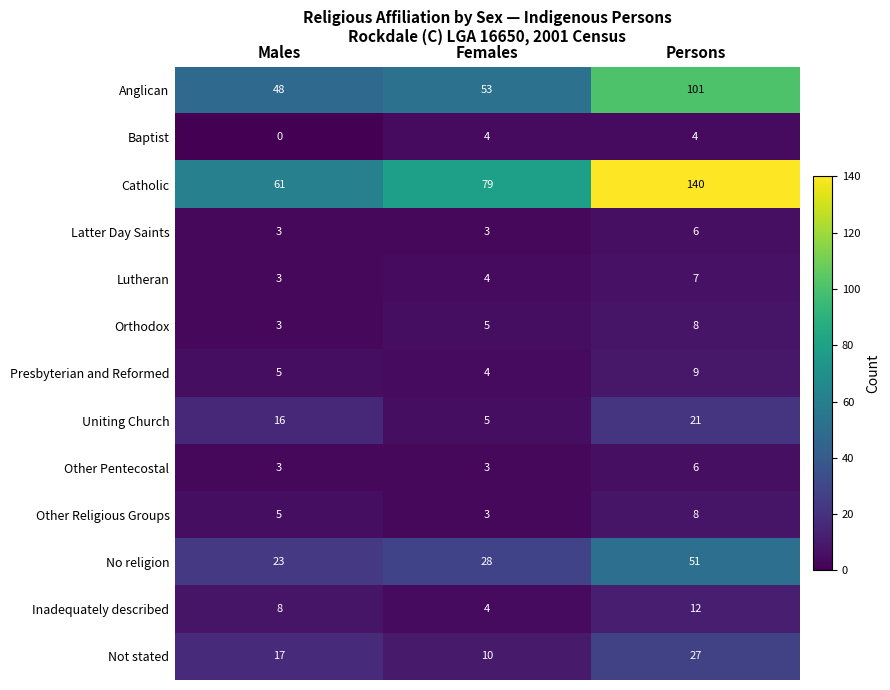

Count the Other Pentecostal values in the range 3 to 6.

3